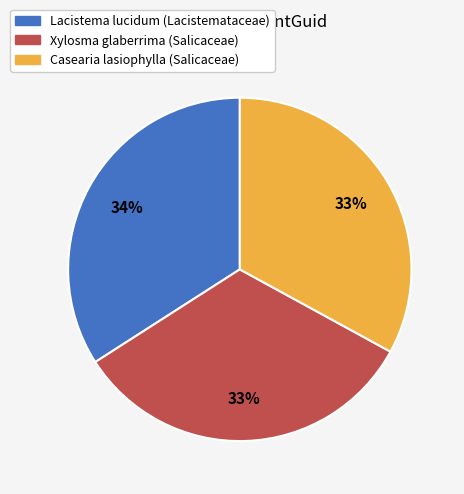

To the nearest percent, what portion does Xylosma glaberrima (Salicaceae) represent?

33%